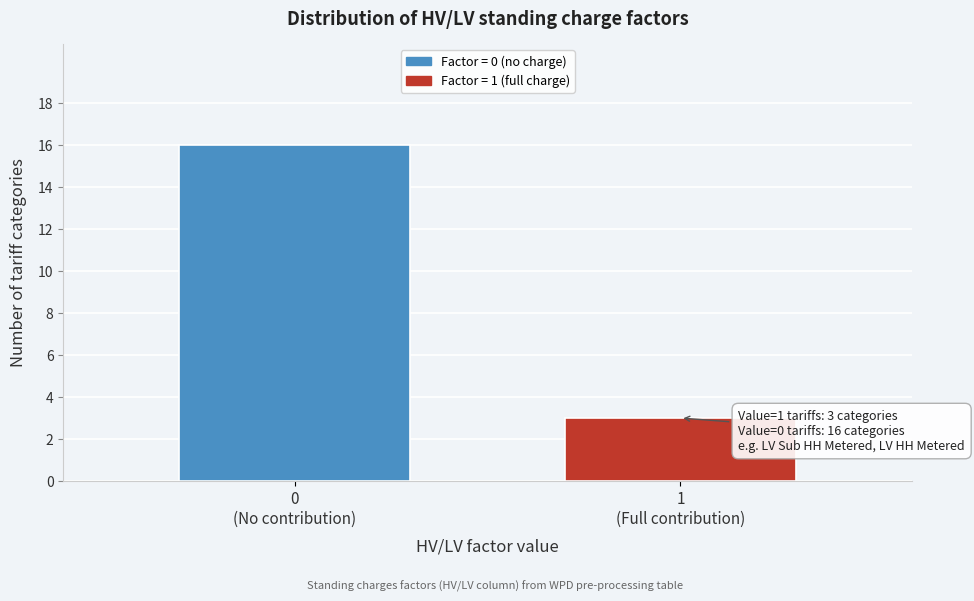

Reading right to left, transcribe all the data shown in this chart.

3	16